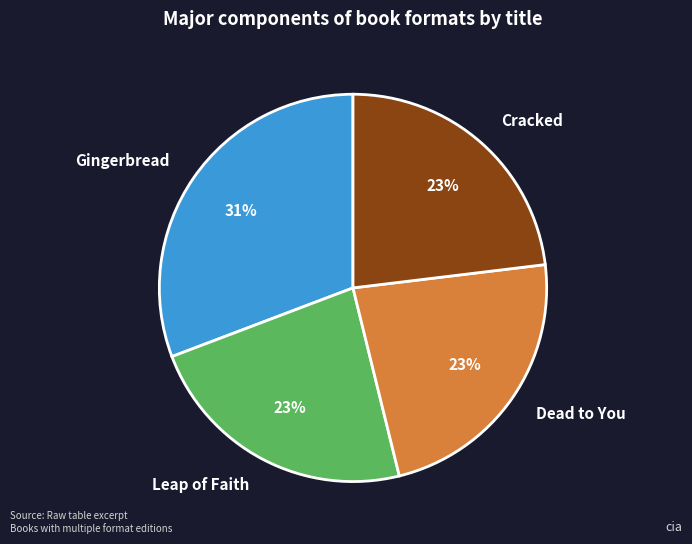

Is it true that Dead to You is 9% of the pie?

False